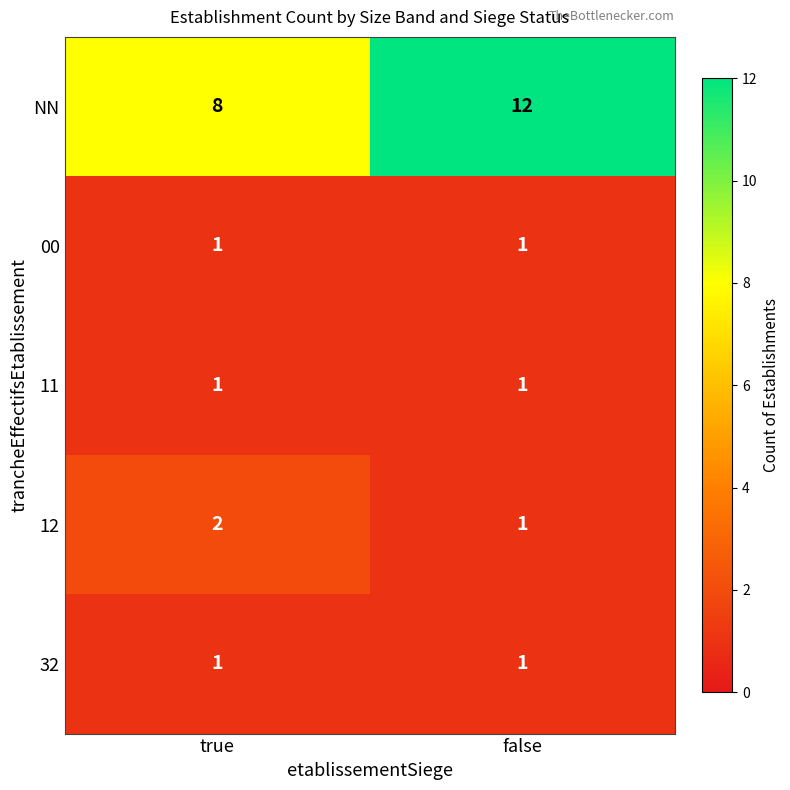

At which category is the sum across all series the highest?

false